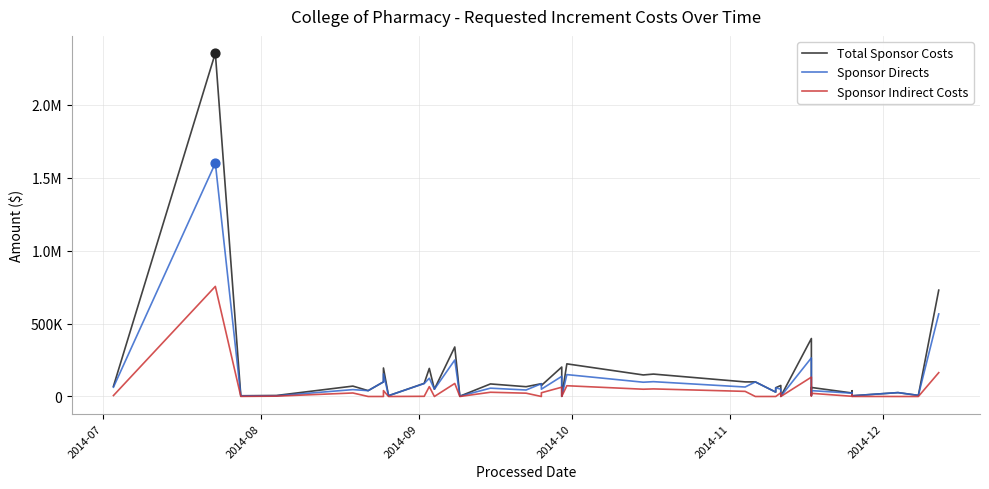

Which series has the largest Y range (max minus min)?

Total Sponsor Costs